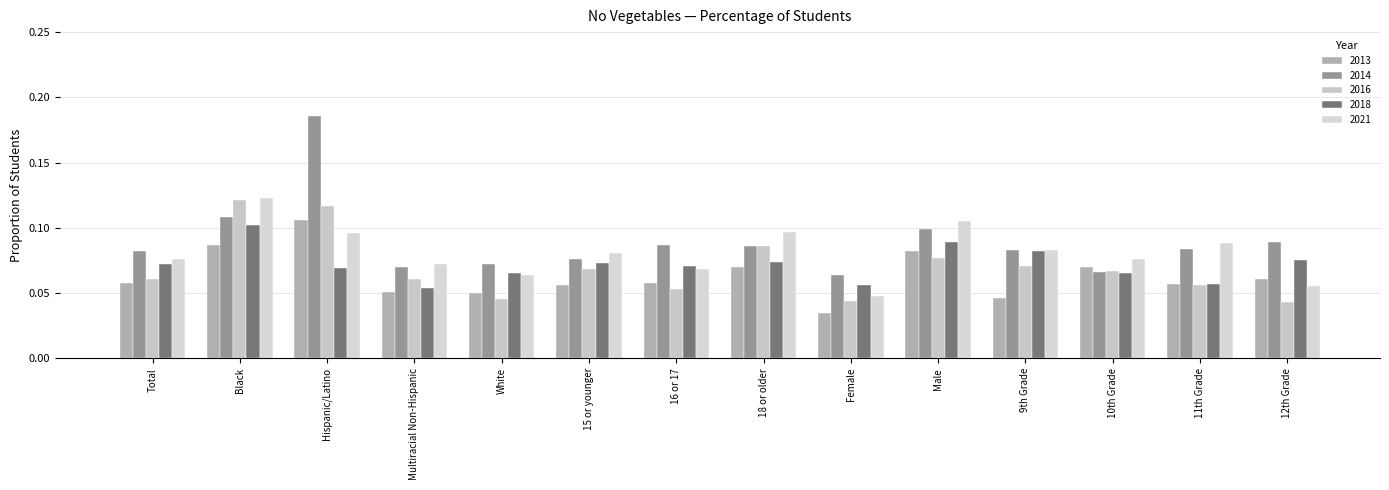

Are the bars grouped side by side (vs. stacked)?

Yes